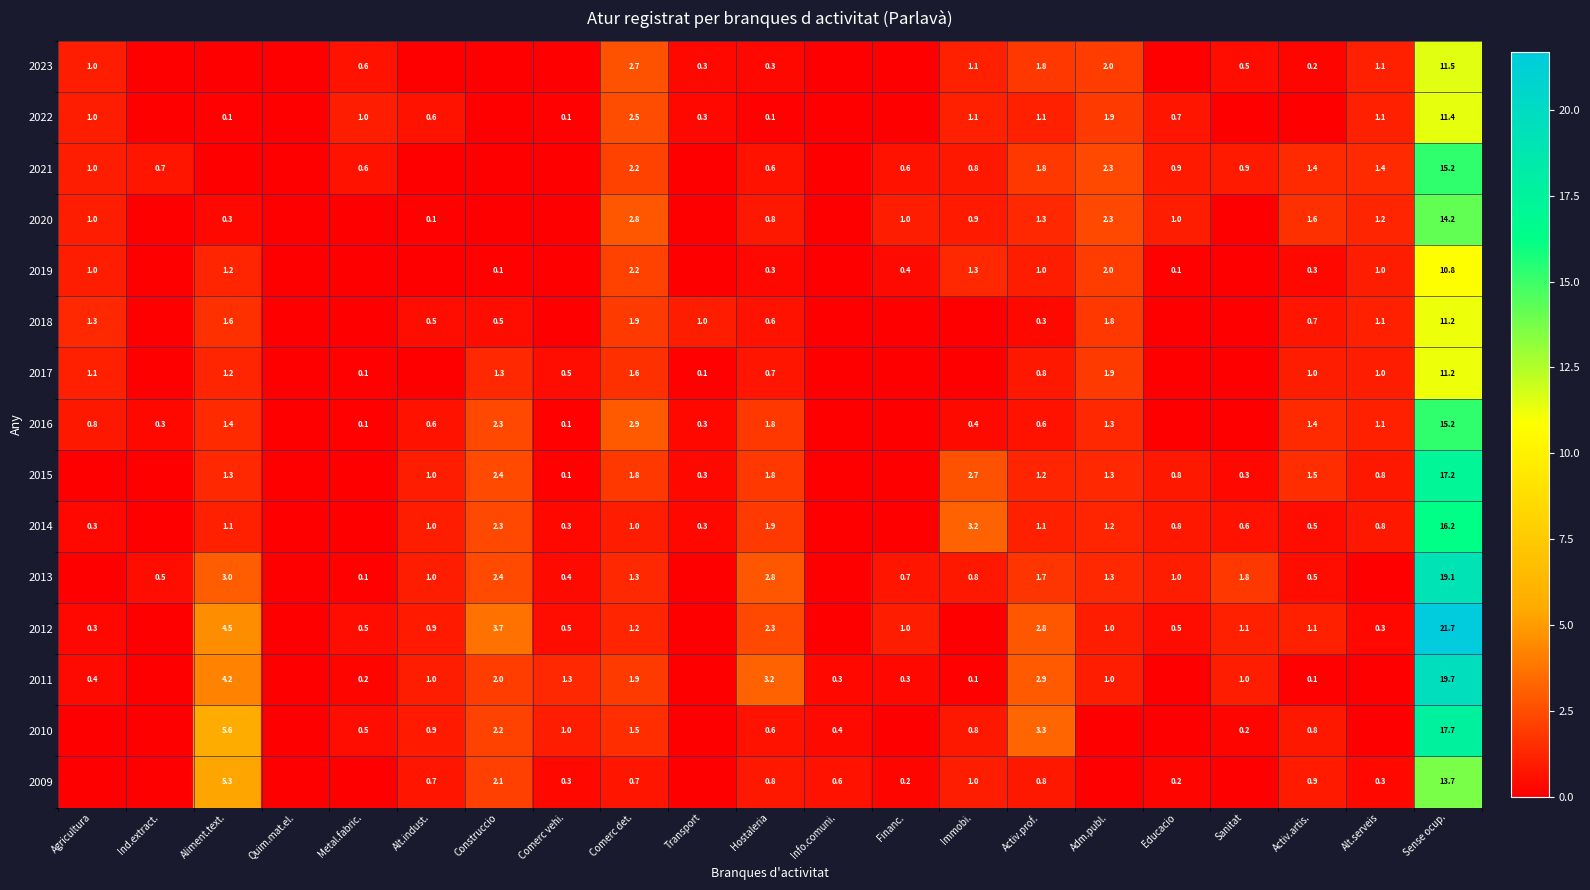

What is the sum of the 2013 values at Sanitat and Immobi.?

2.6